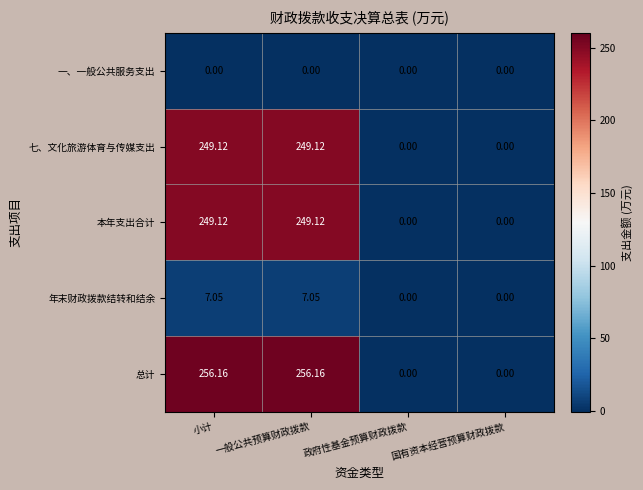

Is the value of 本年支出合计 at 国有资本经营预算财政拨款 greater than the value of 七、文化旅游体育与传媒支出 at 小计?

No